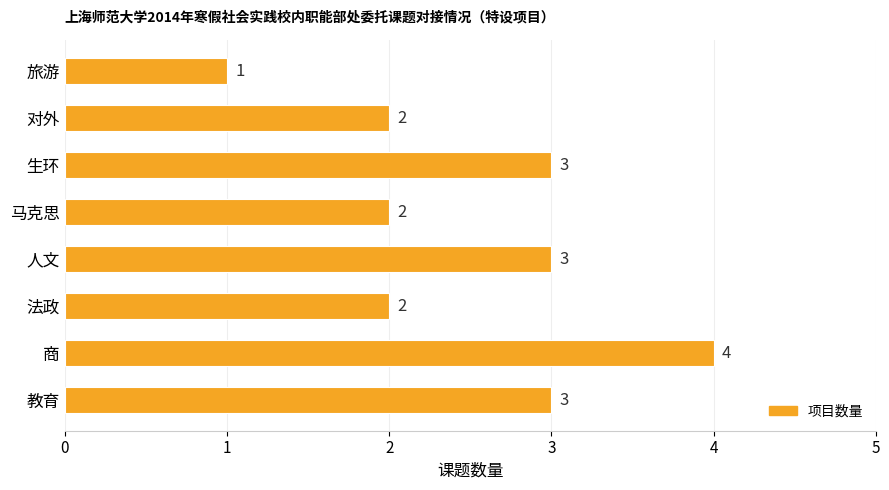

Which label corresponds to the largest value in the chart?

商